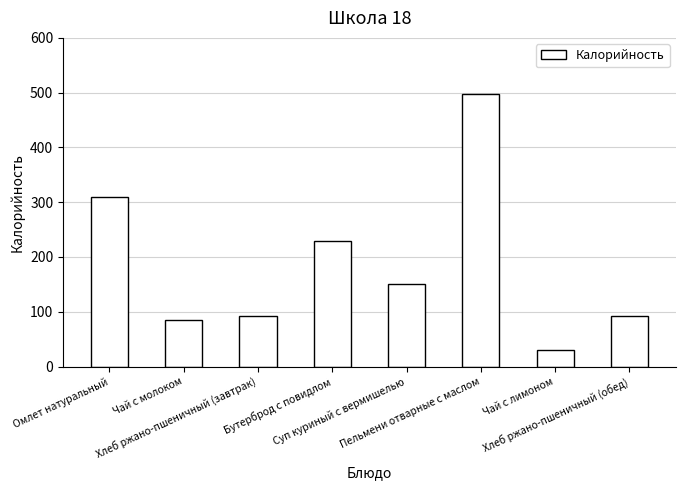

Approximately how many times larger is the value at Суп куриный с вермишелью compared to Чай с лимоном?

4.9